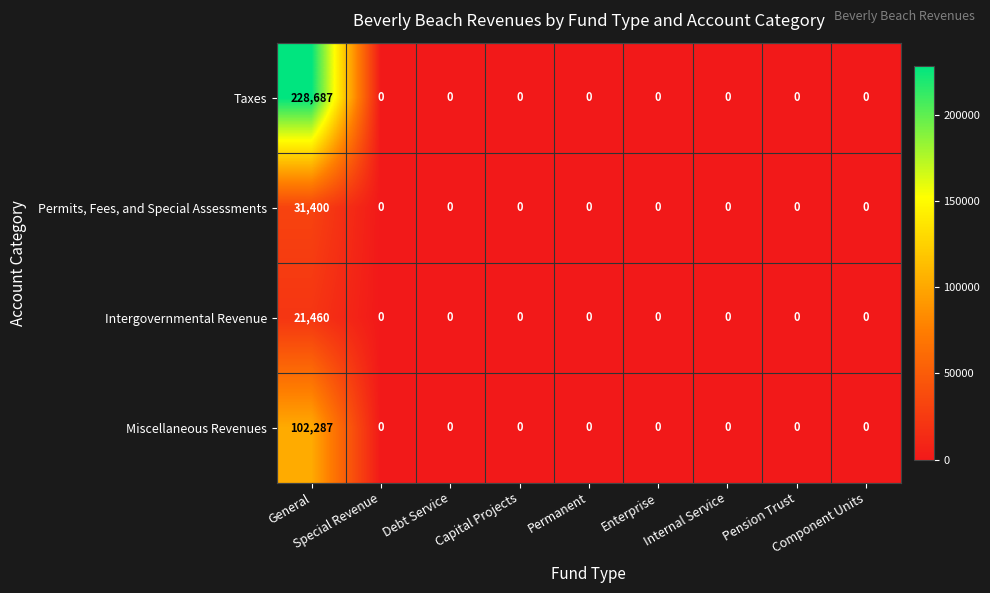

List the series in order of their peak value, highest first.

Taxes, Miscellaneous Revenues, Permits, Fees, and Special Assessments, Intergovernmental Revenue